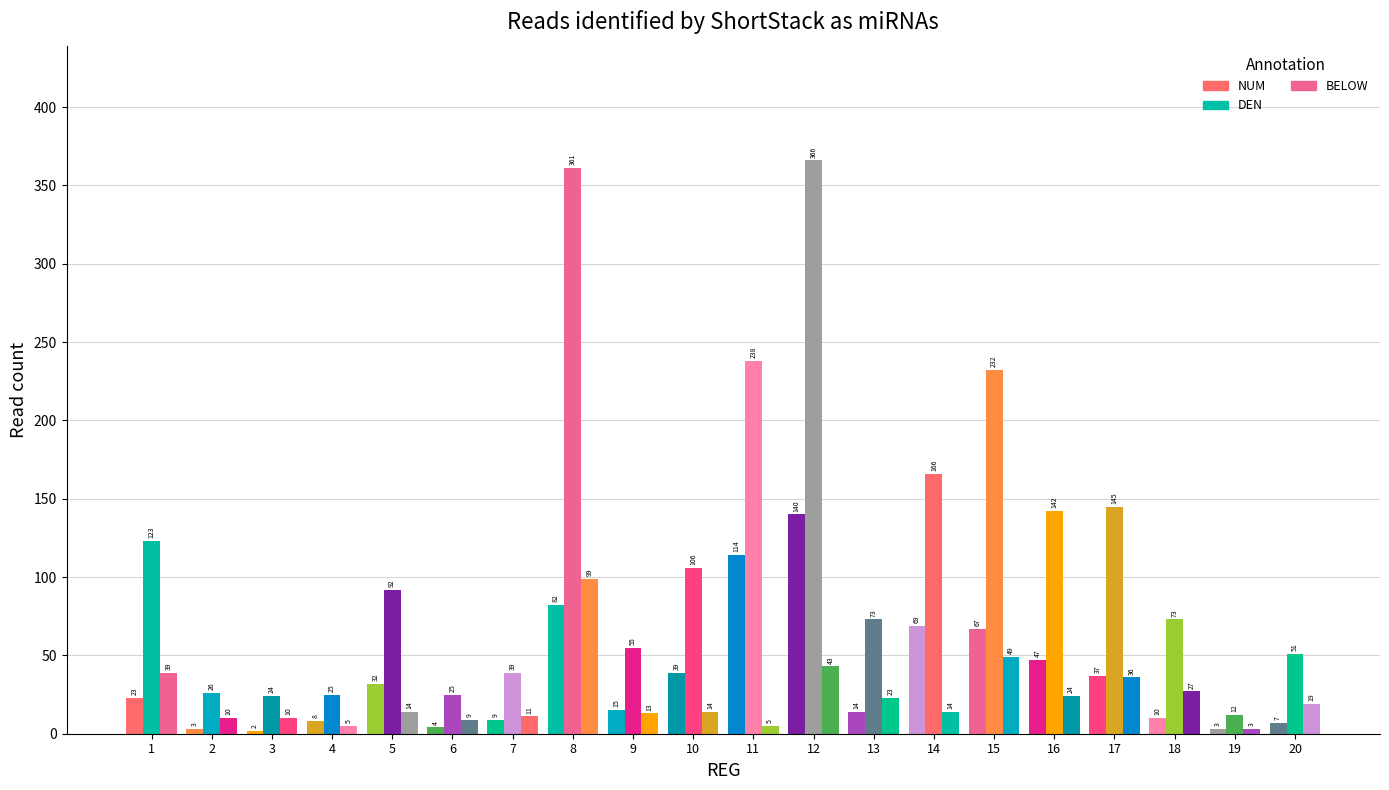

How many groups of bars are there?

20